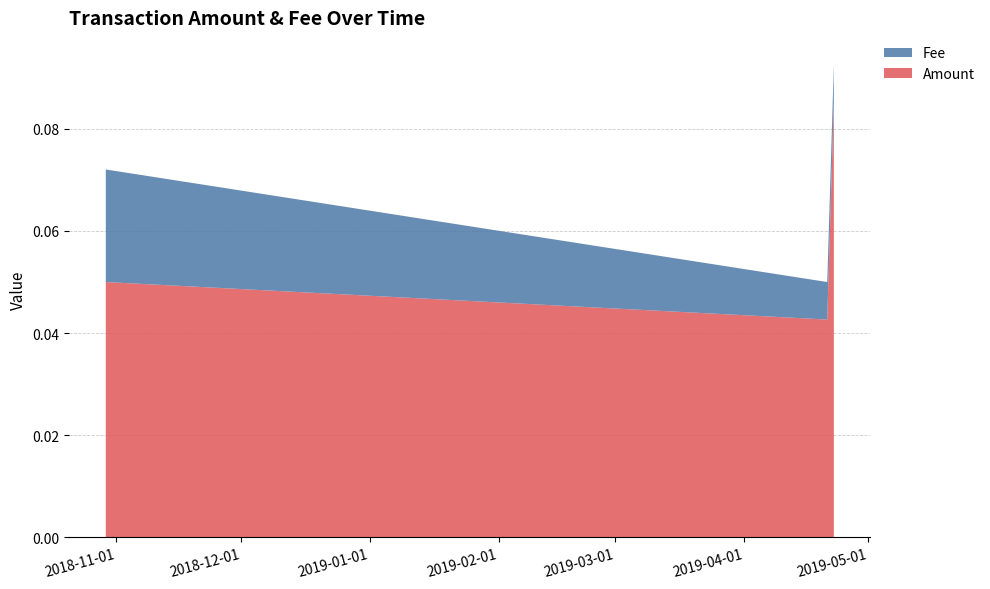

How many Amount values are between 0 and 1?

3